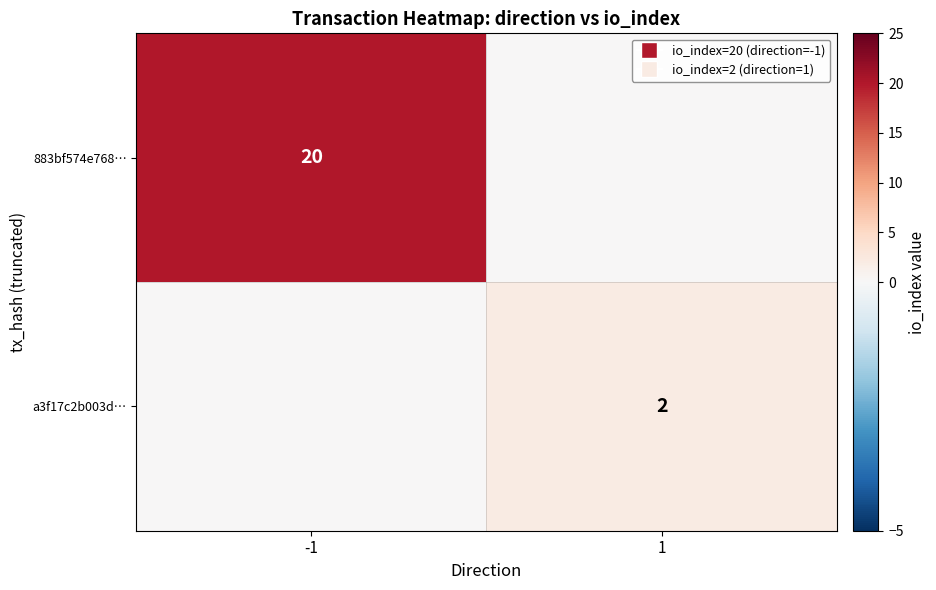

Is it true that 883bf574e768… equals 29 at -1?

False